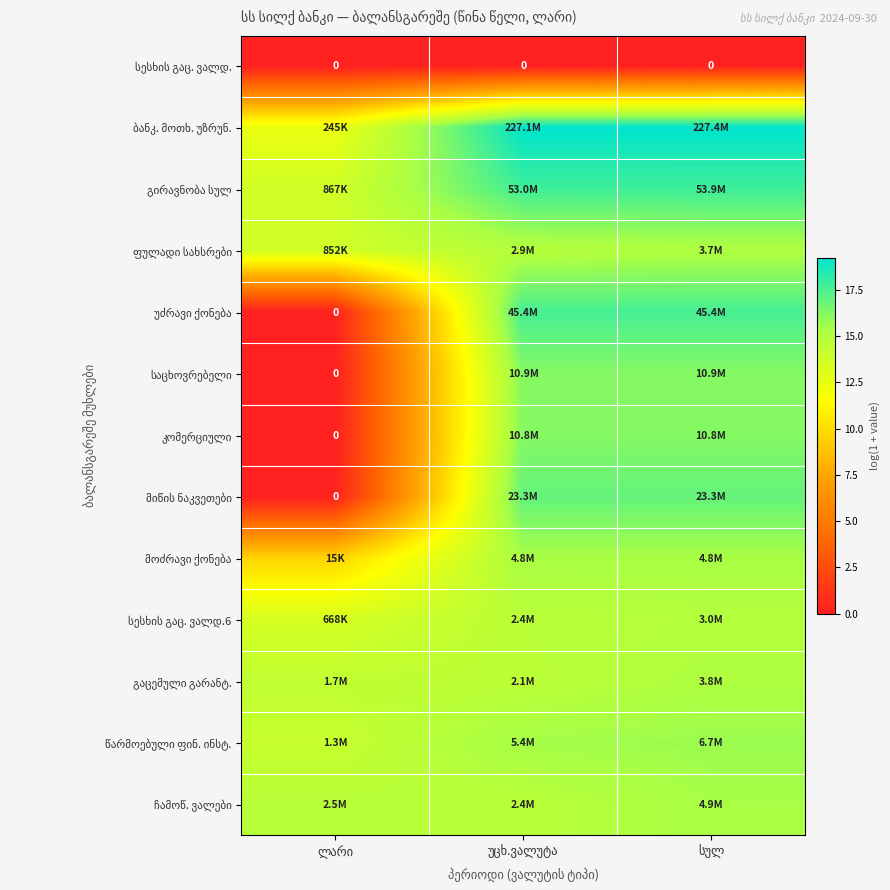

Is the value of მიწის ნაკვეთები at უცხ.ვალუტა greater than the value of გირავნობა სულ at უცხ.ვალუტა?

No